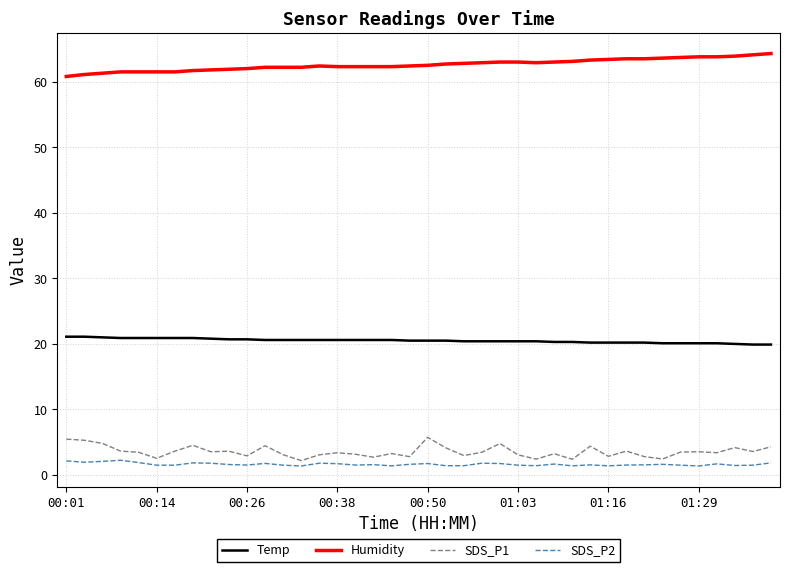

True or false: SDS_P2 and SDS_P1 cross at least once.

False